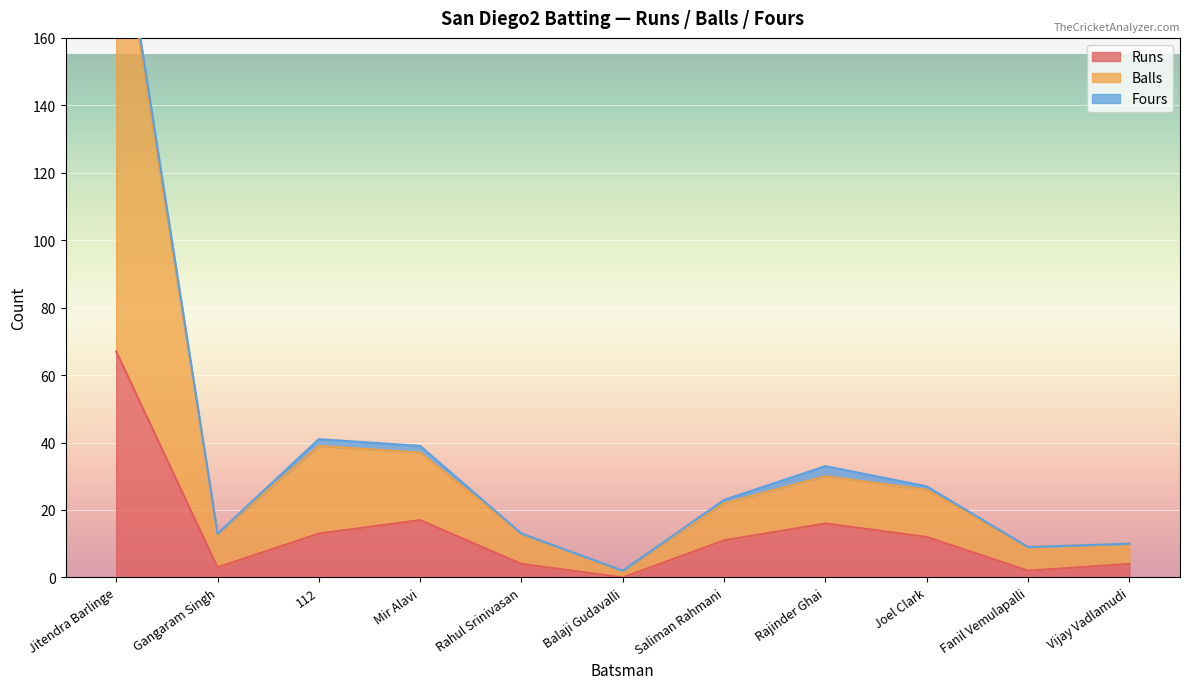

What is the maximum value for Runs?

67